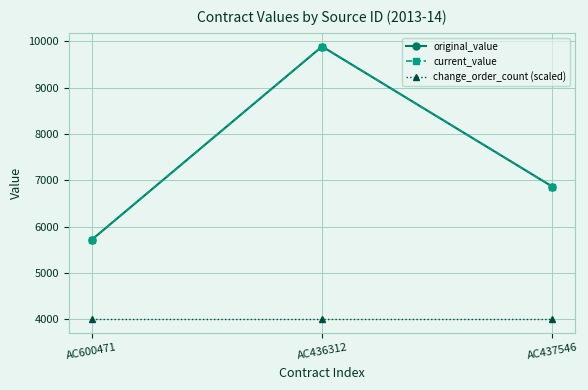

At how many categories does at least one series exceed 7746?

1